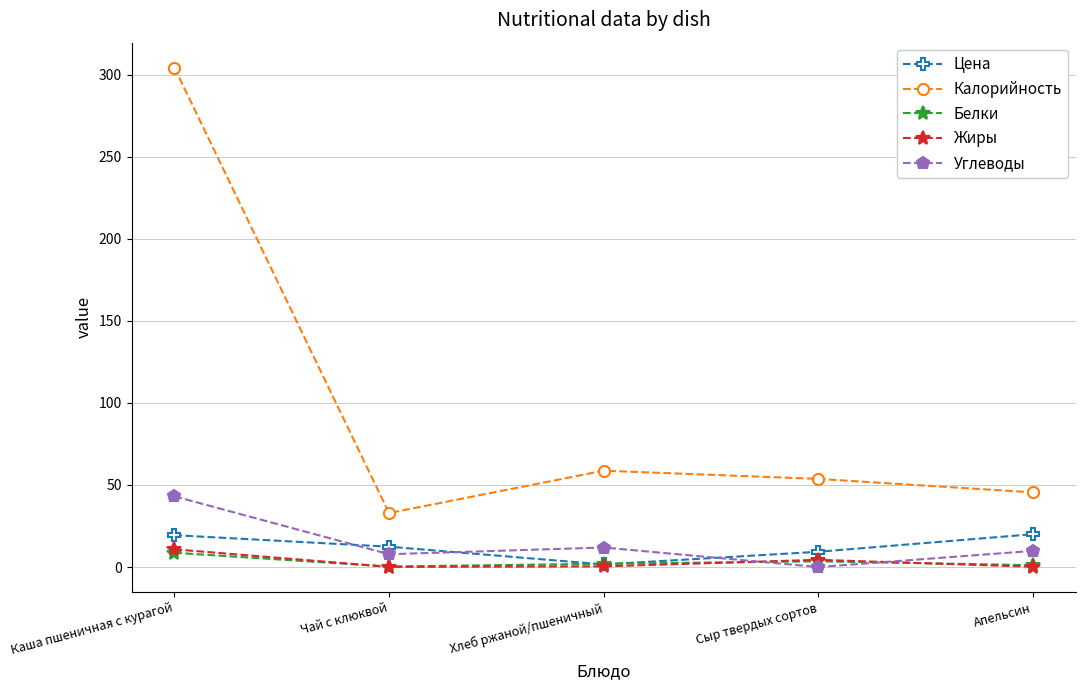

What is the highest value of the Углеводы series?

43.1